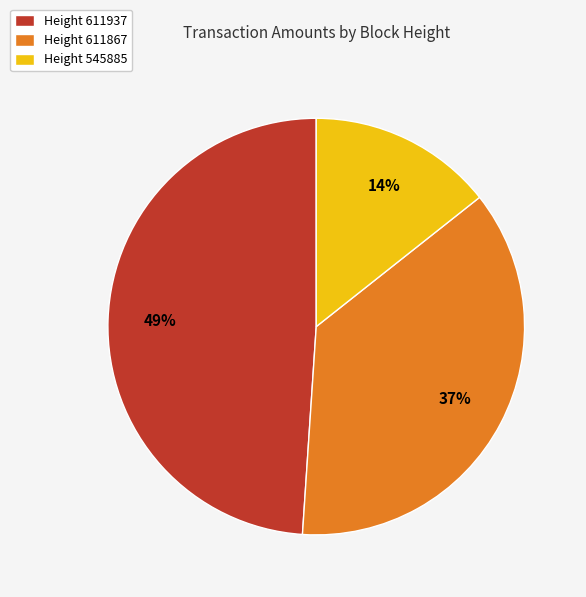

Which category has the smallest portion of the pie?

Height 545885